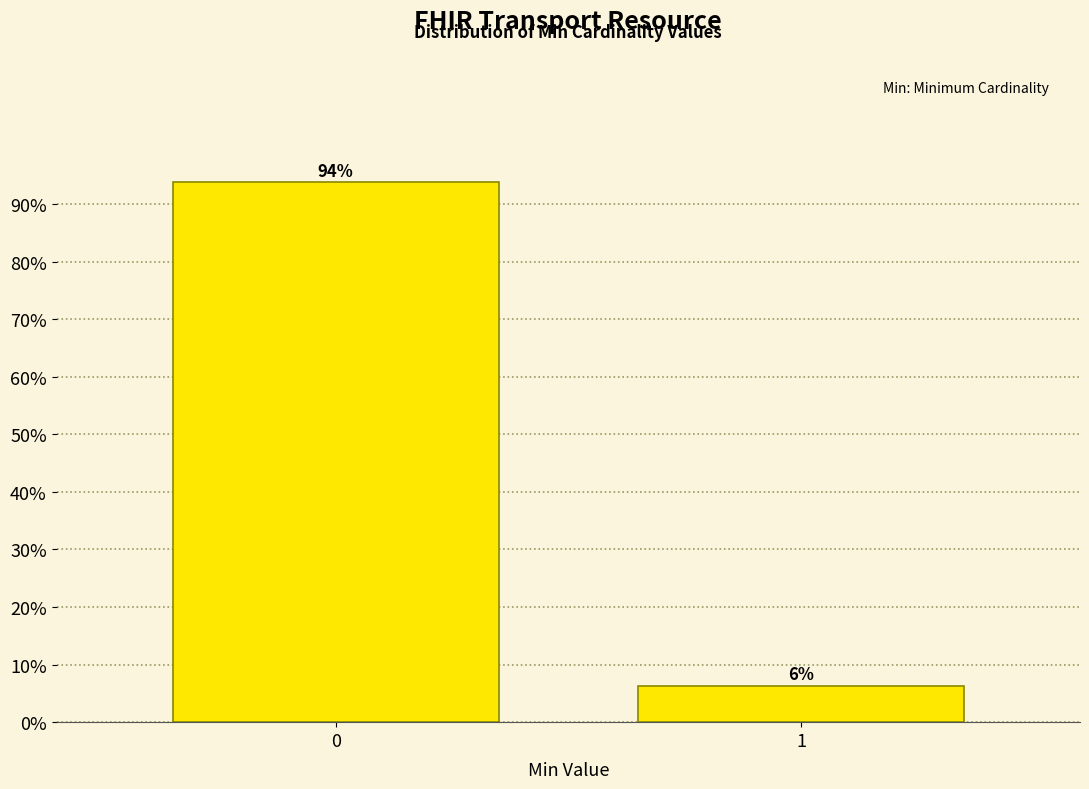

What is the value of the 1st bar from the left?

93.8